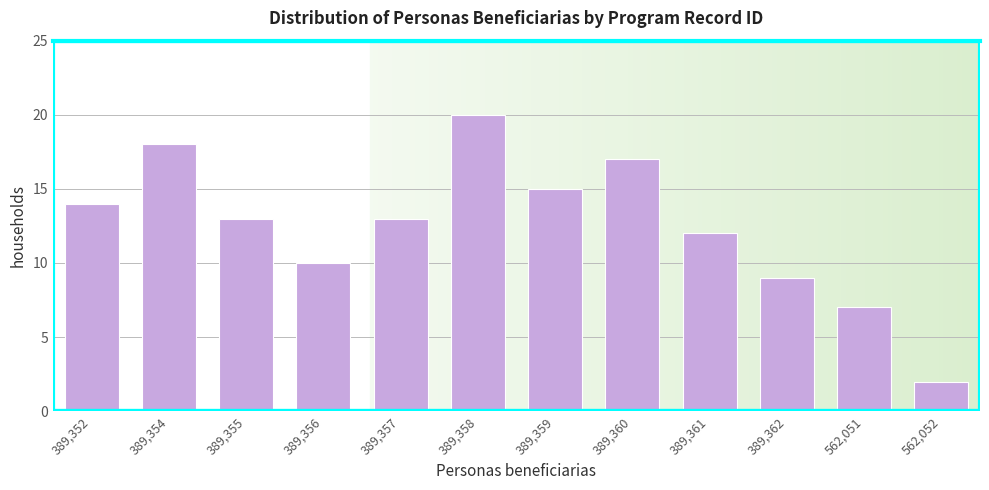

Reading right to left, list all the values displayed in this chart.

2	7	9	12	17	15	20	13	10	13	18	14